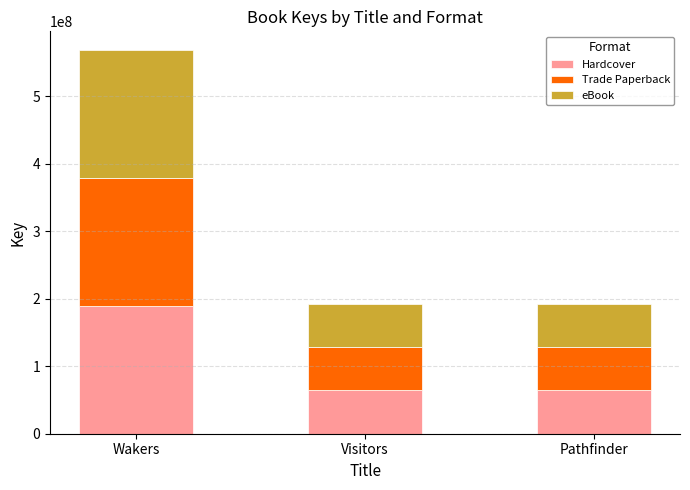

What value does the Hardcover series have at Visitors?

64253017